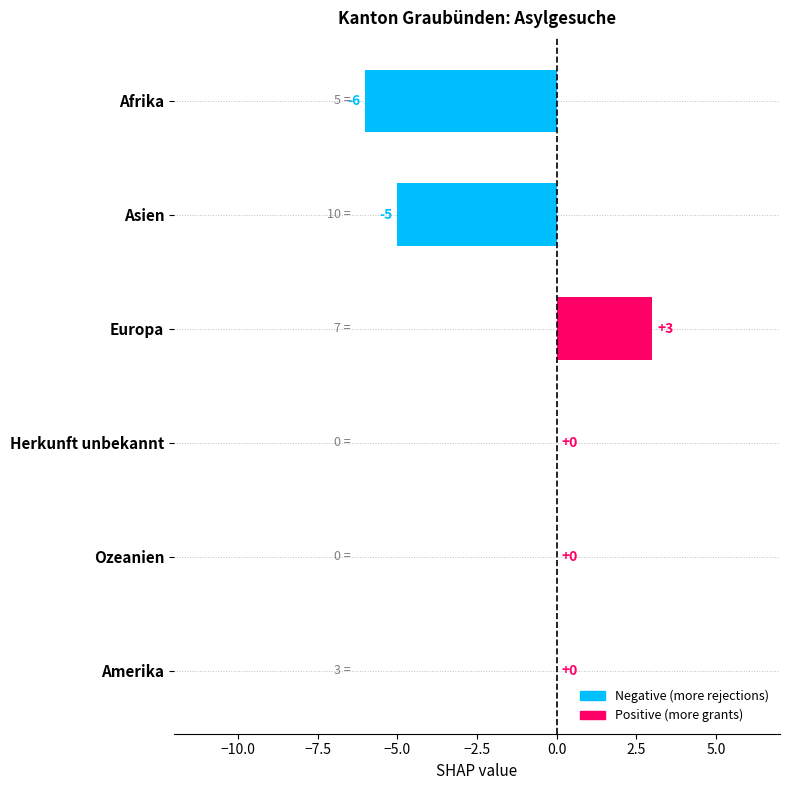

How many values are between -5 and 0?

4